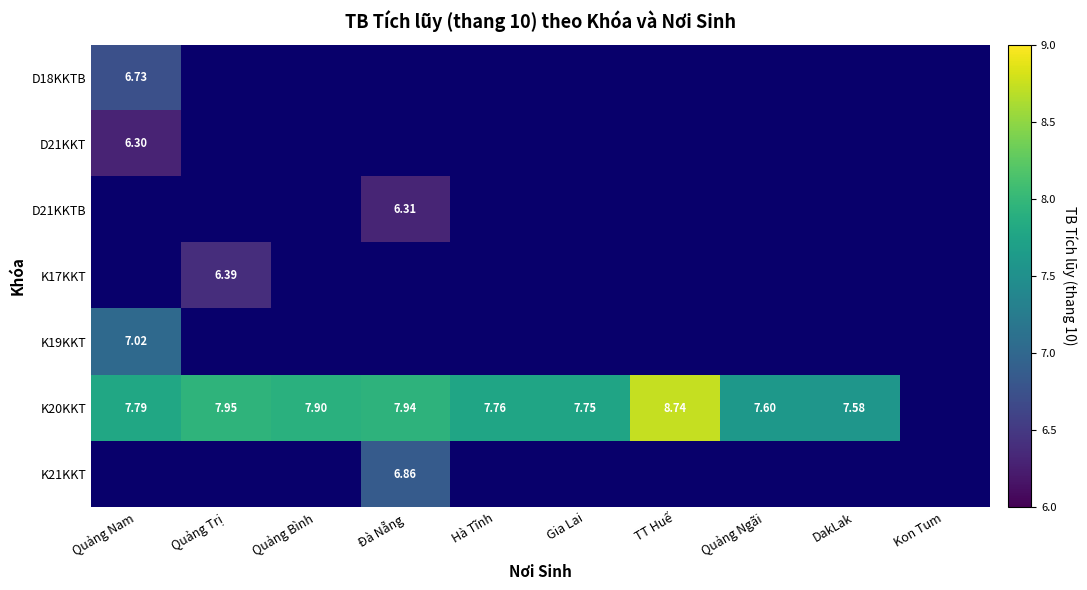

How many data points in K19KKT are above 0?

1